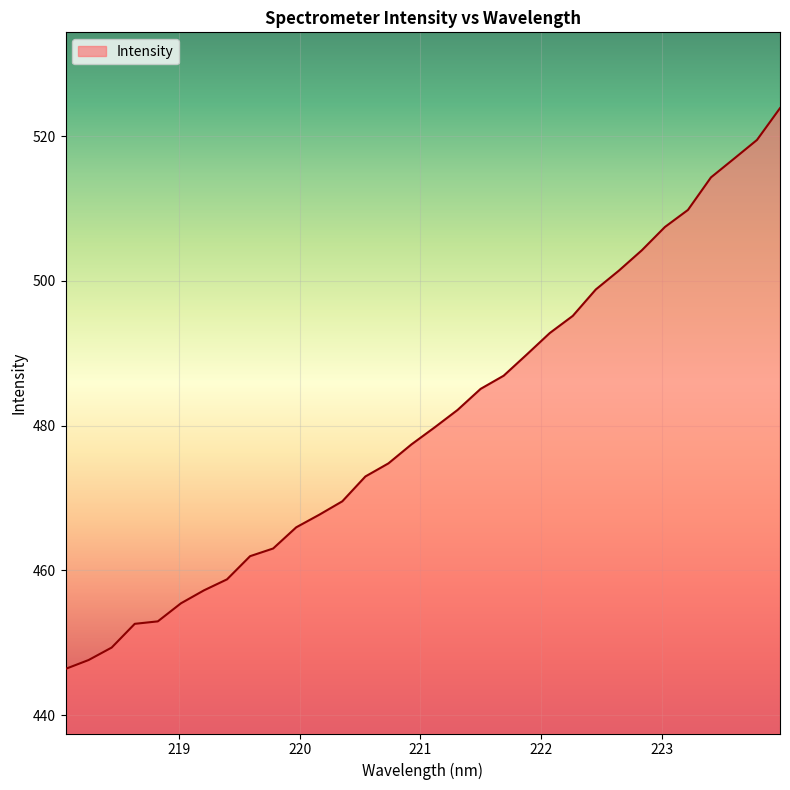

What is the greatest value displayed?

523.9